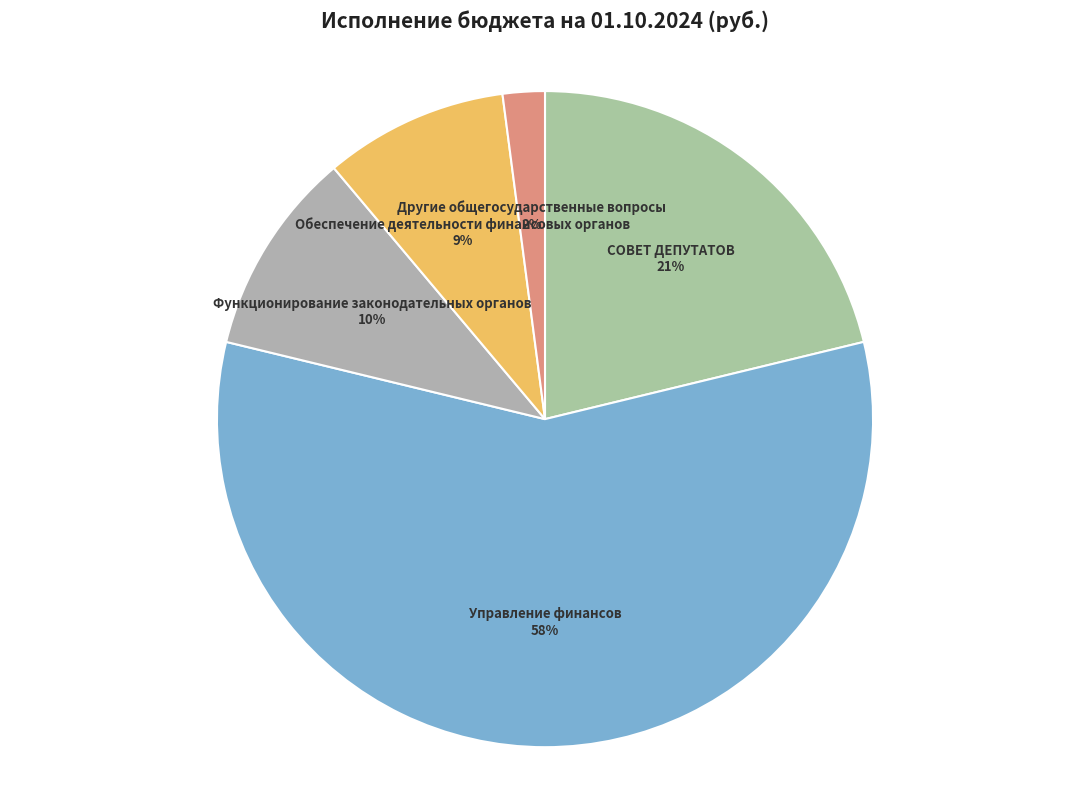

Which category has the smallest portion of the pie?

Другие общегосударственные вопросы